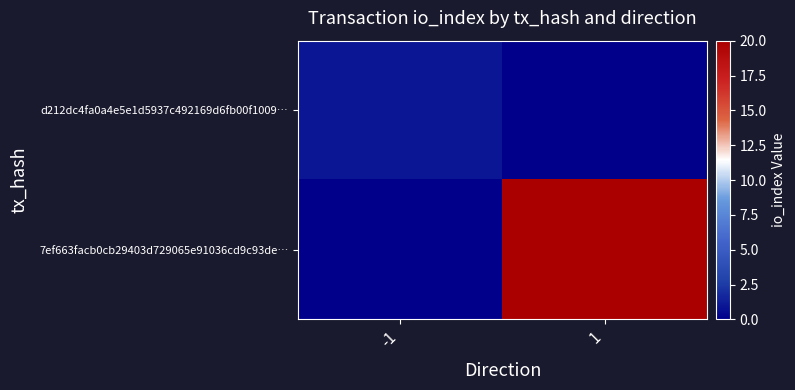

Rank the series at 1 from lowest to highest value.

d212dc4fa0a4e5e1d5937c492169d6fb00f1009…, 7ef663facb0cb29403d729065e91036cd9c93de…